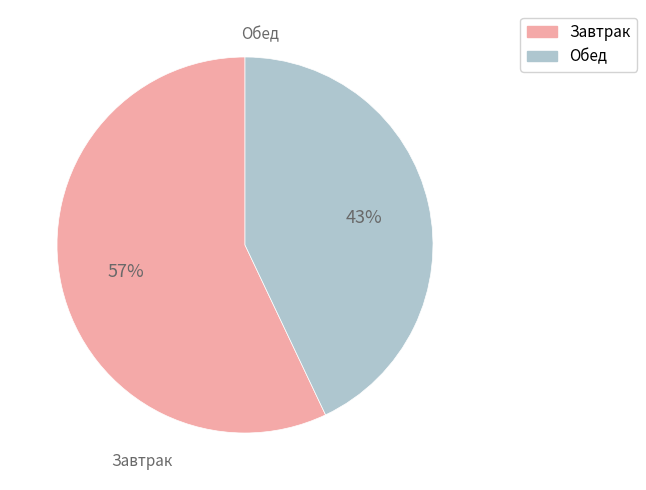

To the nearest percent, what is the difference between the largest and smallest slice percentages?

14%